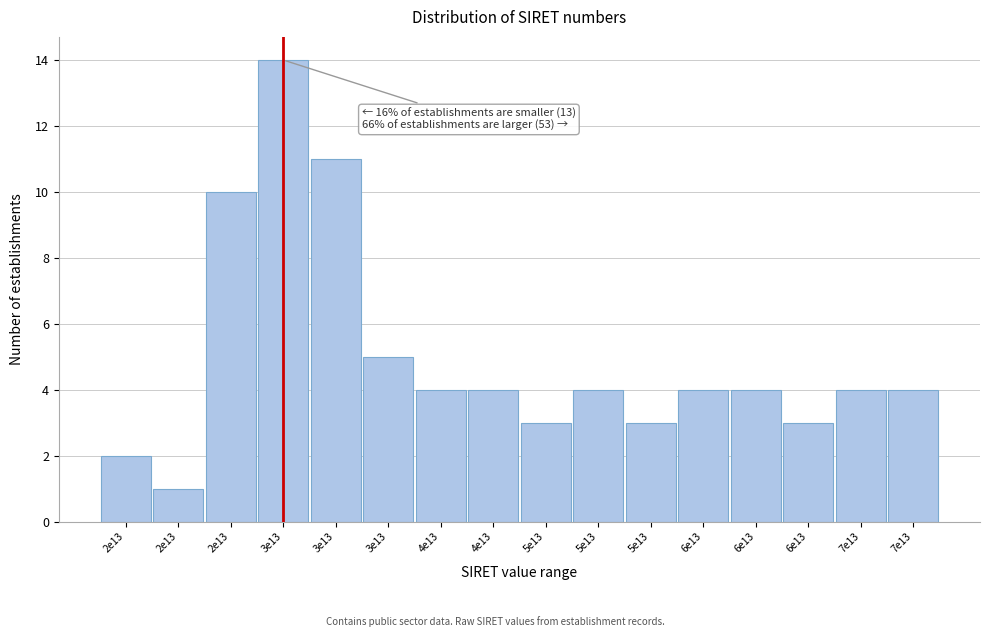

How many distinct data groups are displayed?

1